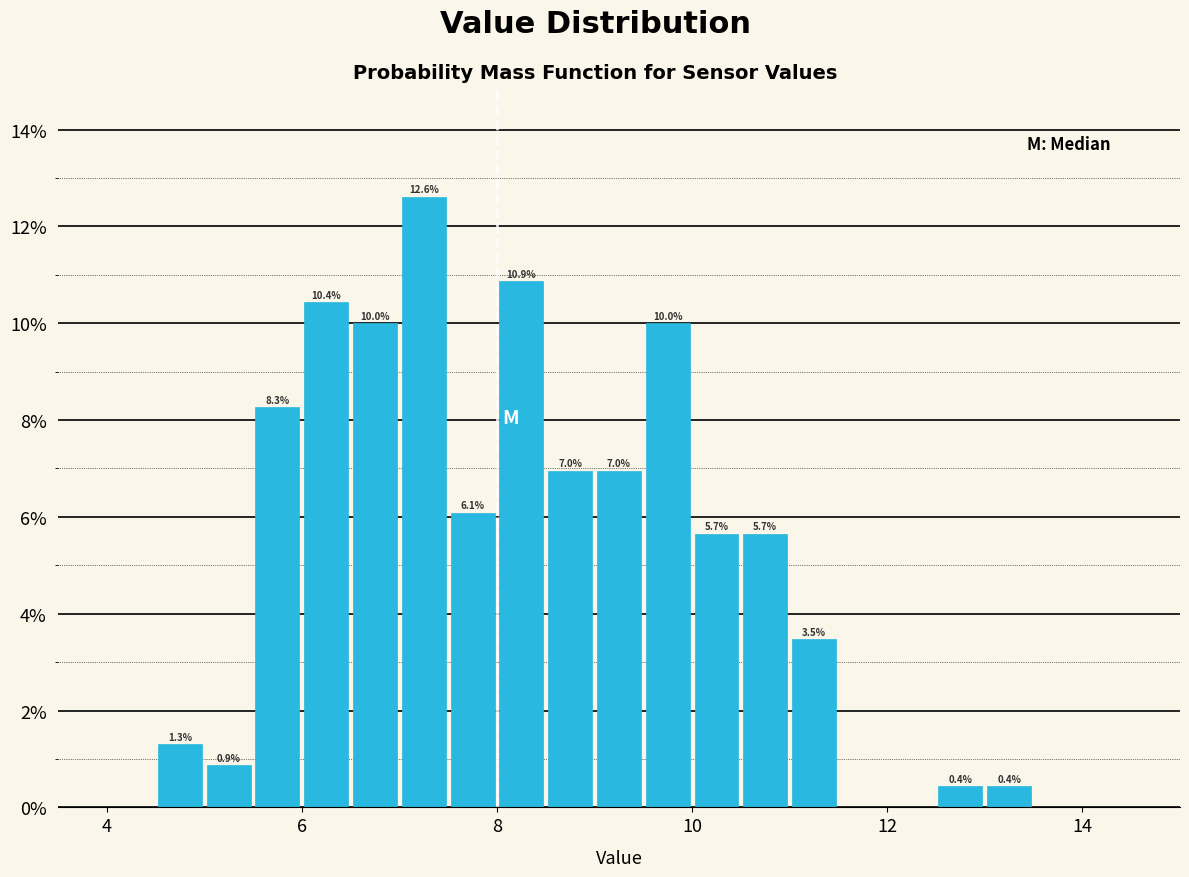

Around what value on the x-axis is the tallest bar? Give the approximate position of its centre, as read against the axis.

7.2